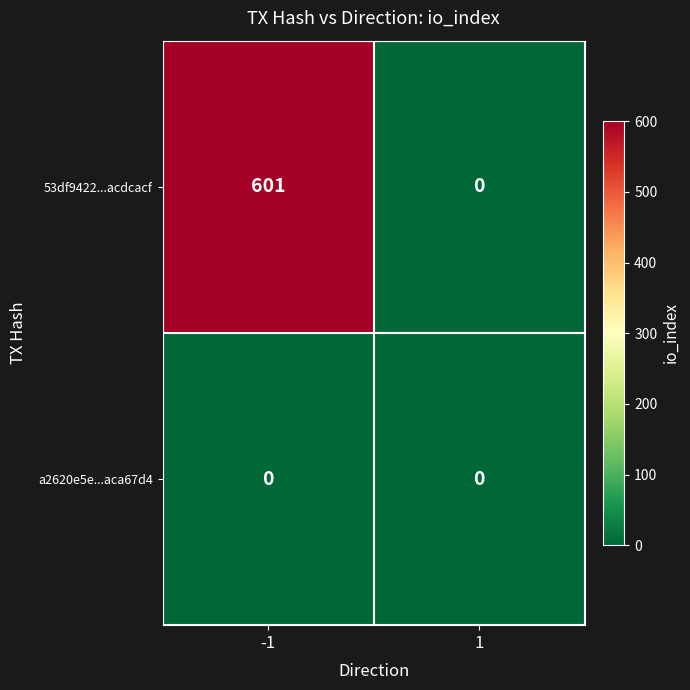

How many distinct data groups are displayed?

2